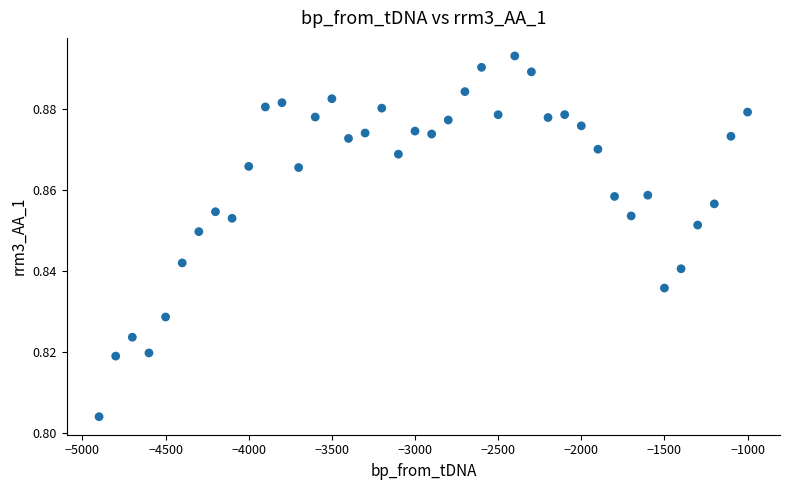

What is the range of X values (max minus min)?

3900.0